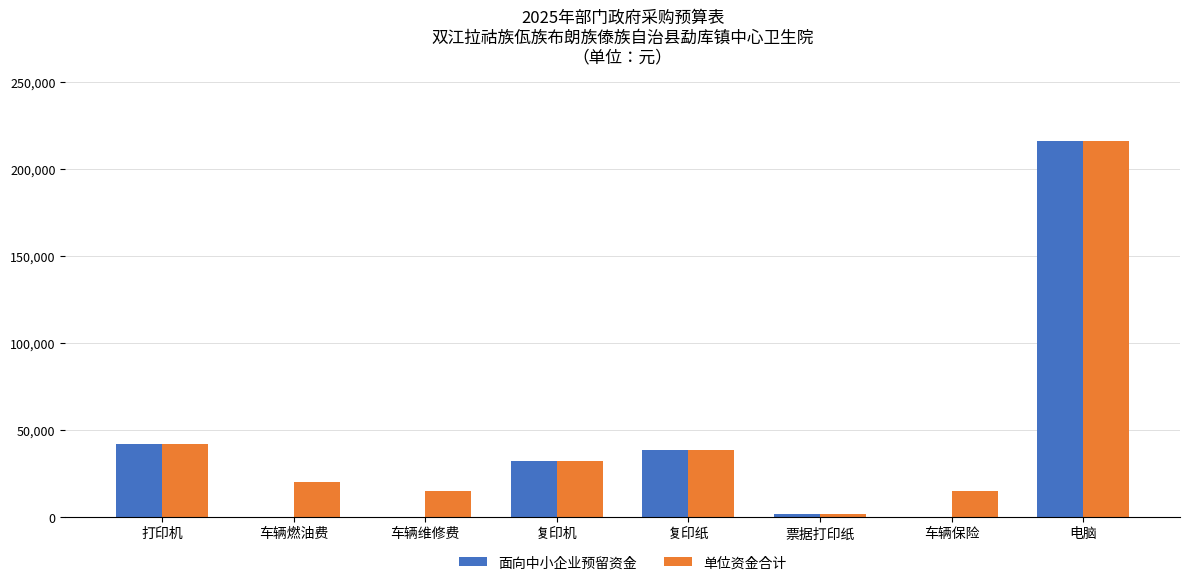

What are all the series names shown in the legend?

面向中小企业预留资金, 单位资金合计